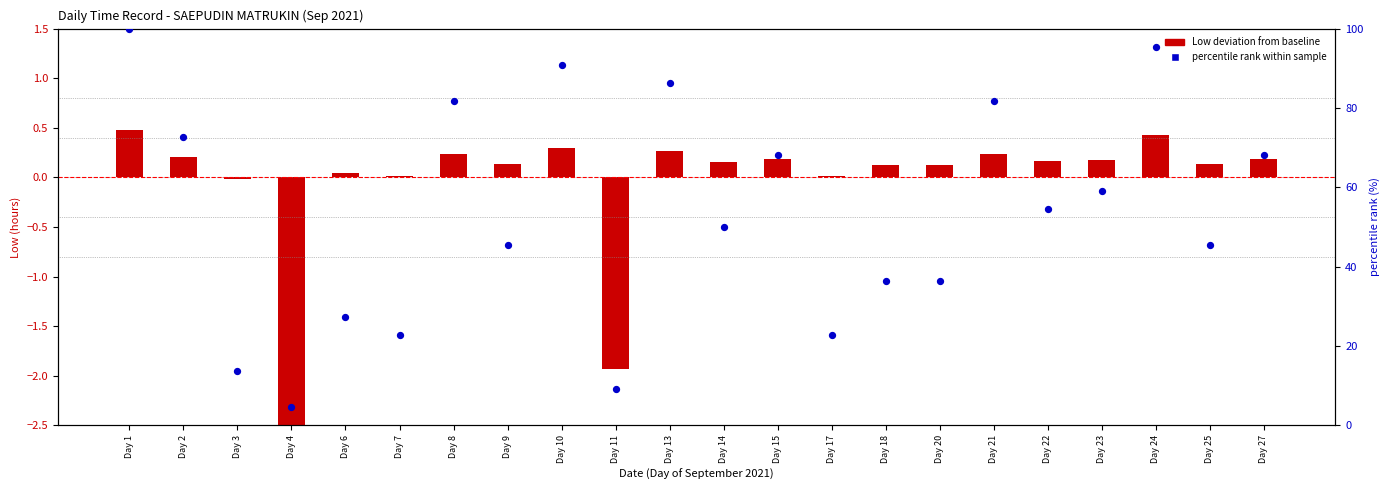

Is the value of percentile rank within sample at Day 13 greater than the value of Low deviation from baseline at Day 14?

Yes